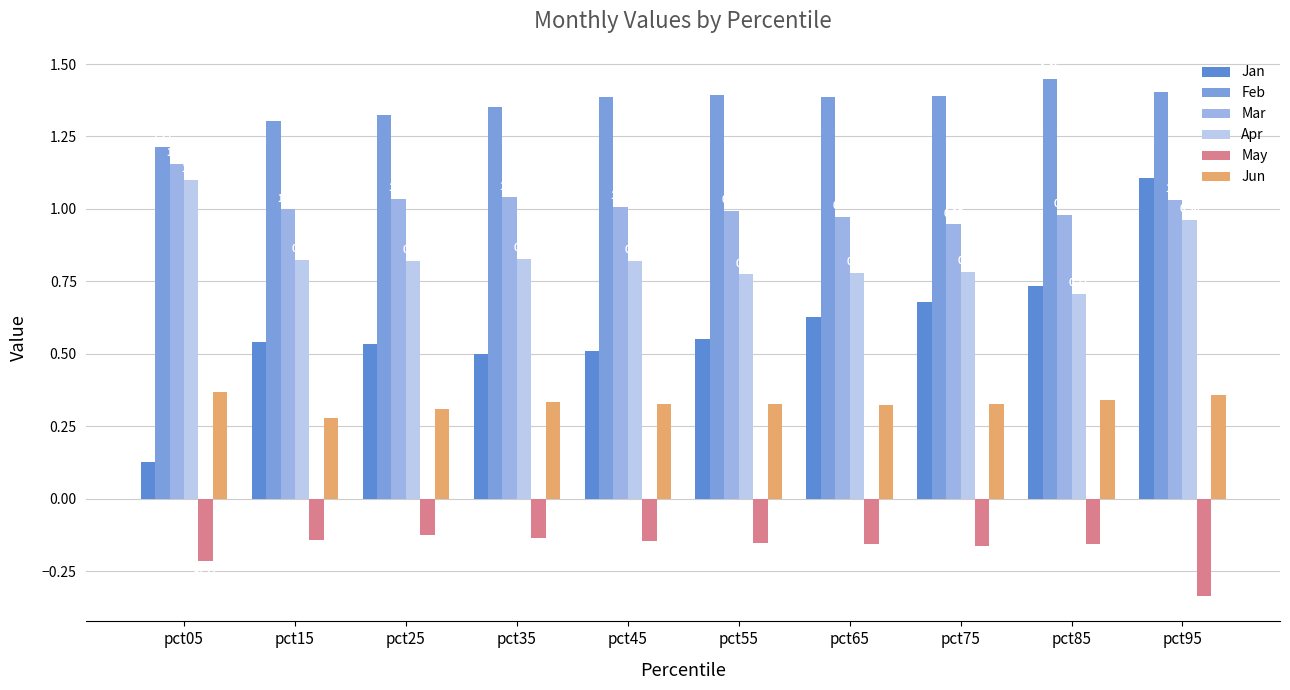

What are all the series names shown in the legend?

Jan, Feb, Mar, Apr, May, Jun